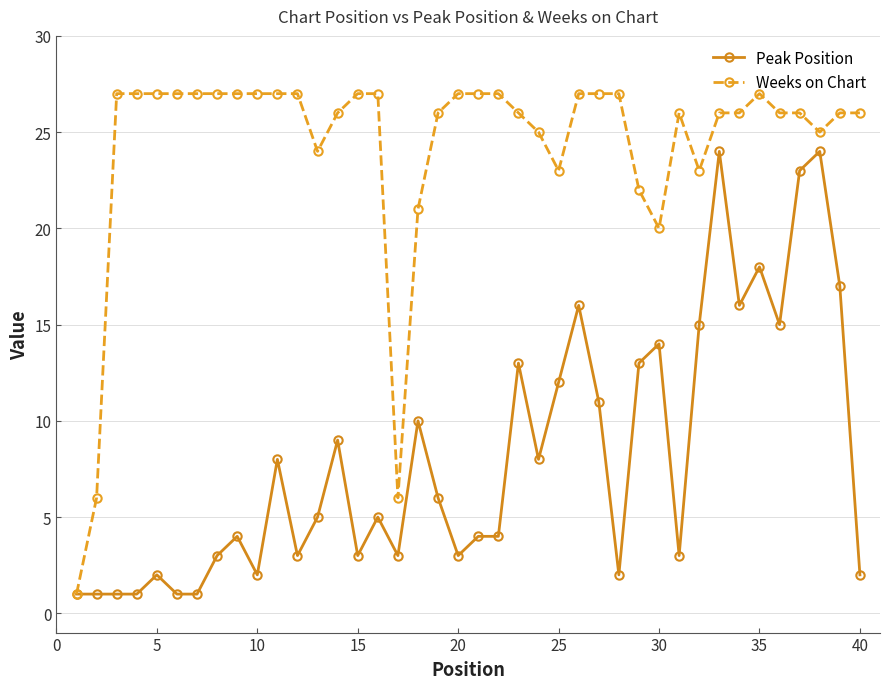

True or false: Peak Position has more than 2 points higher than both neighbors.

True